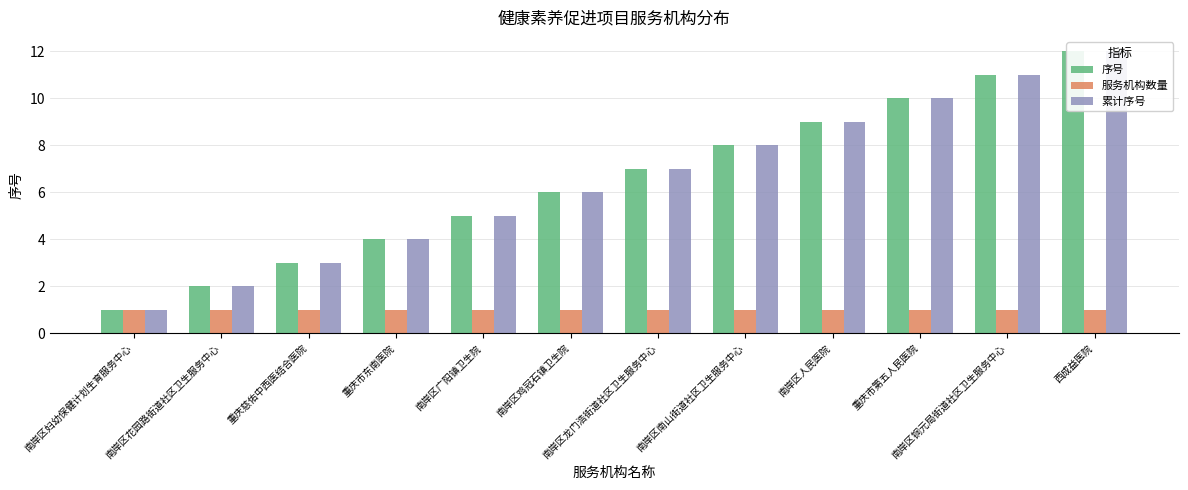

At which label is 序号 closest to 6?

南岸区鸡冠石镇卫生院